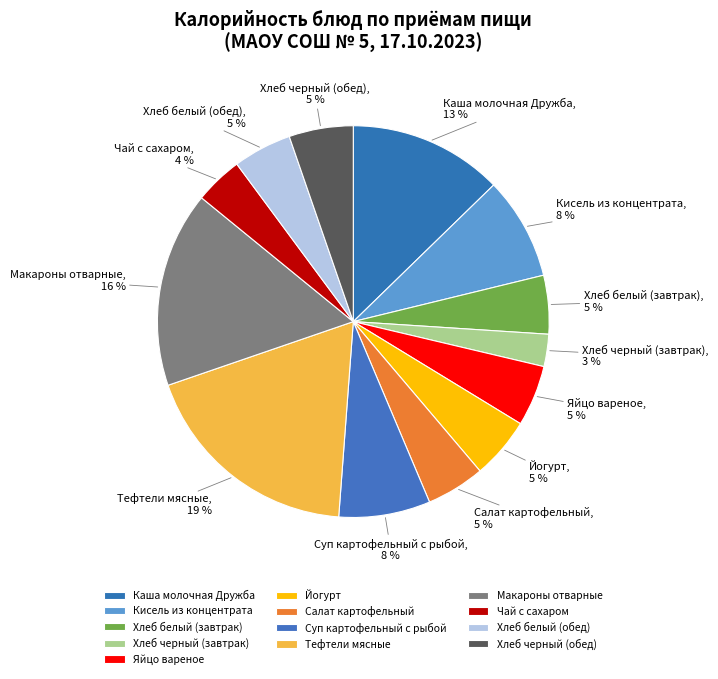

Which category has the biggest portion of the pie?

Тефтели мясные